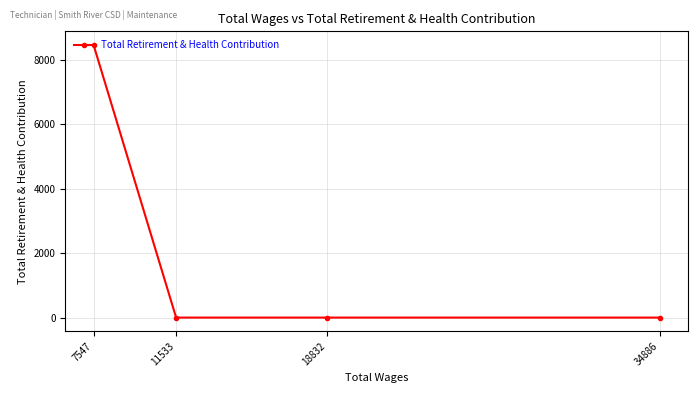

List the labels in order of value, smallest first.

34886, 18832, 11533, 7547